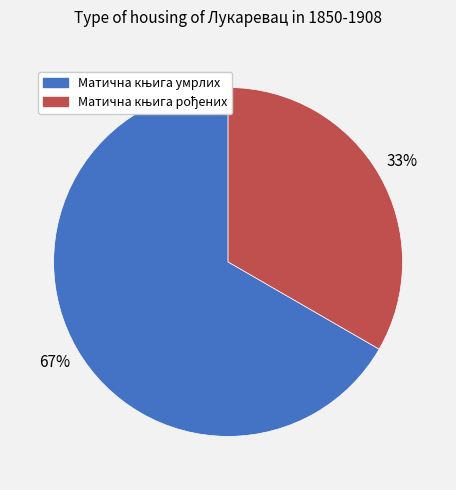

Is there a majority slice in this chart?

Yes